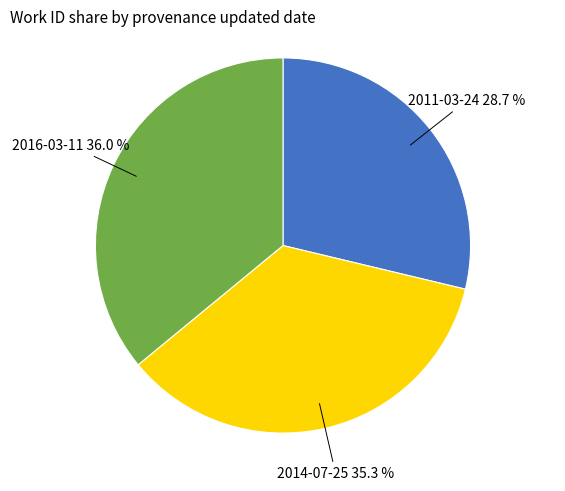

How many segments does this pie chart have?

3